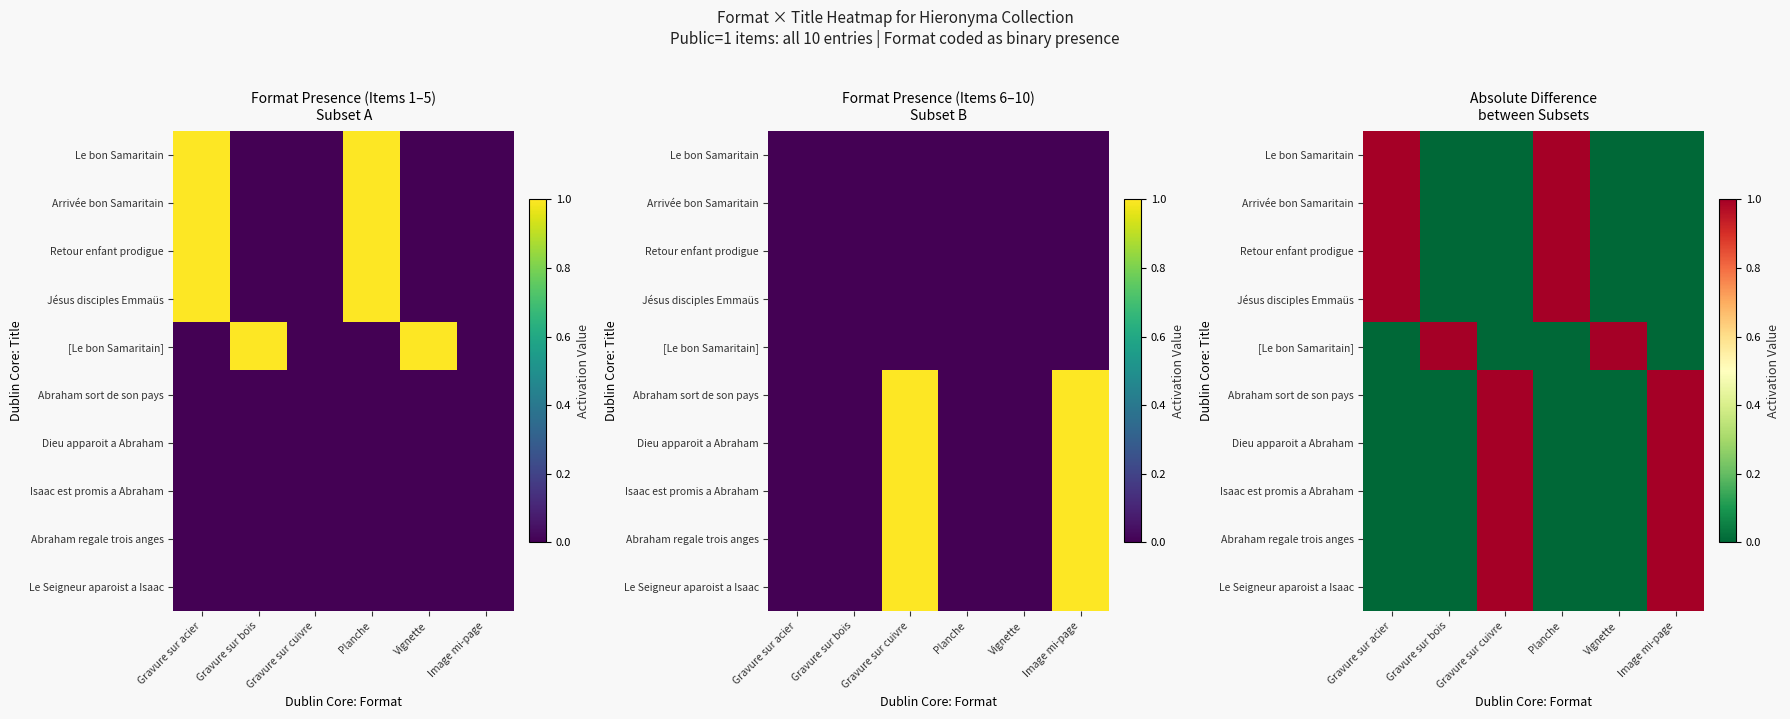

What is the sum of all Retour enfant prodigue values?

2